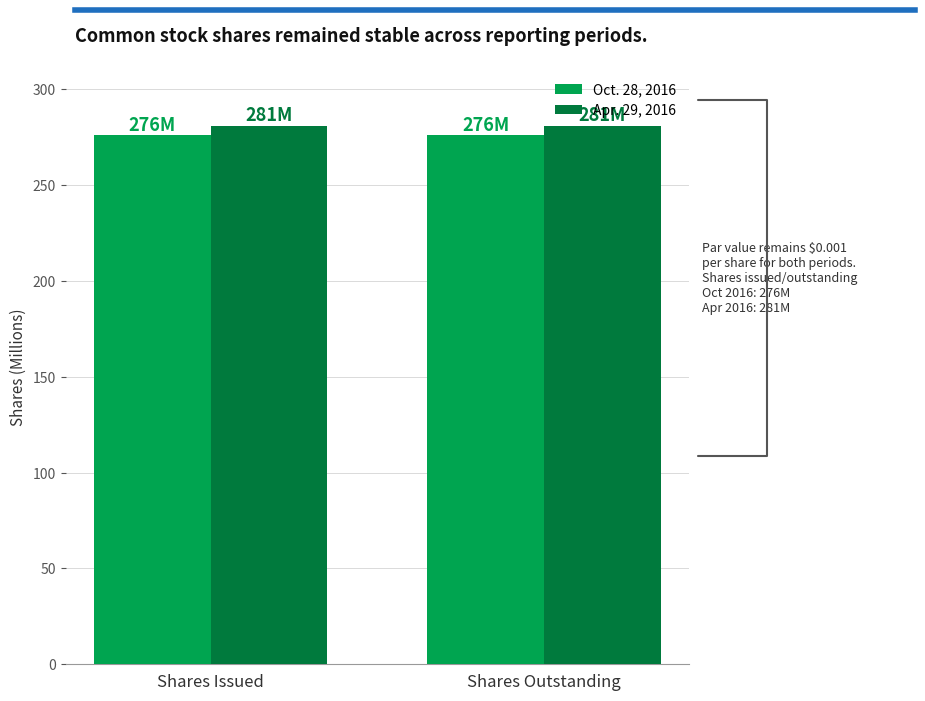

What is the spread (max minus min) of values at Shares Issued?

5